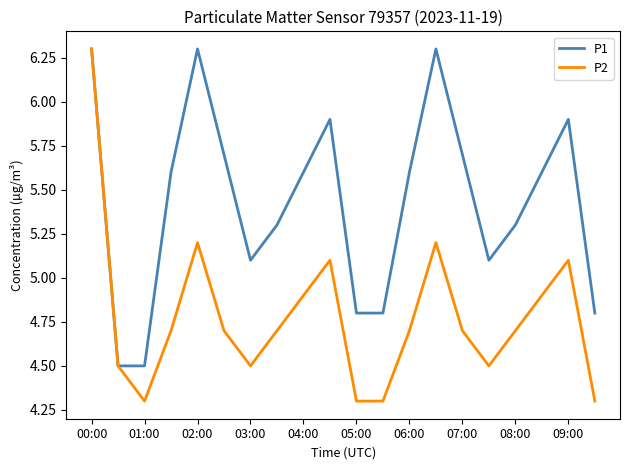

Rank the series by their average value, from highest to lowest.

P1, P2